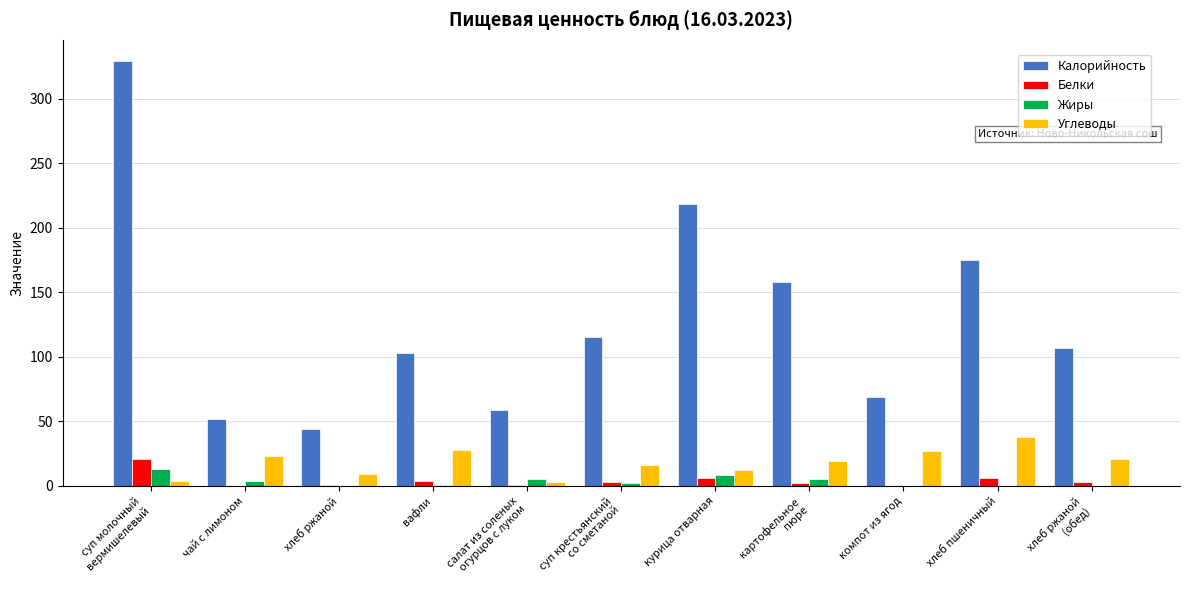

Which series has the largest total across all categories?

Калорийность